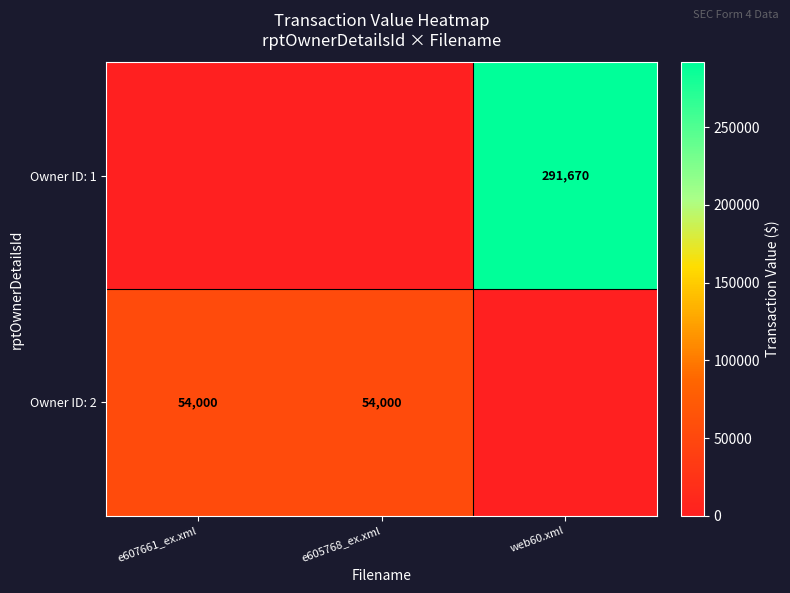

True or false: Owner ID: 2 has a value of 24138 at e605768_ex.xml.

False